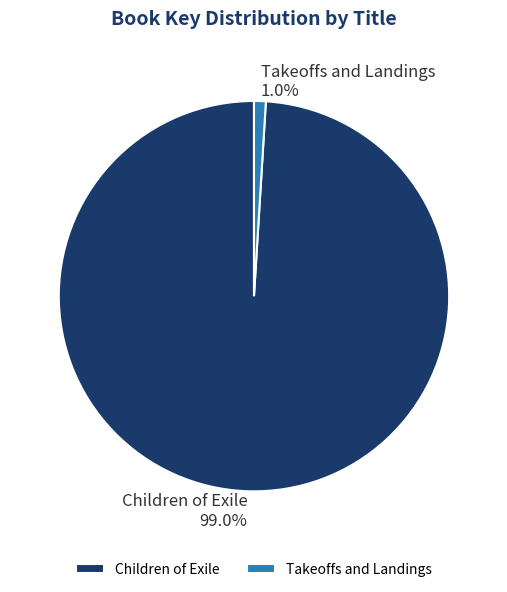

Rank the categories by value from highest to lowest.

Children of Exile, Takeoffs and Landings